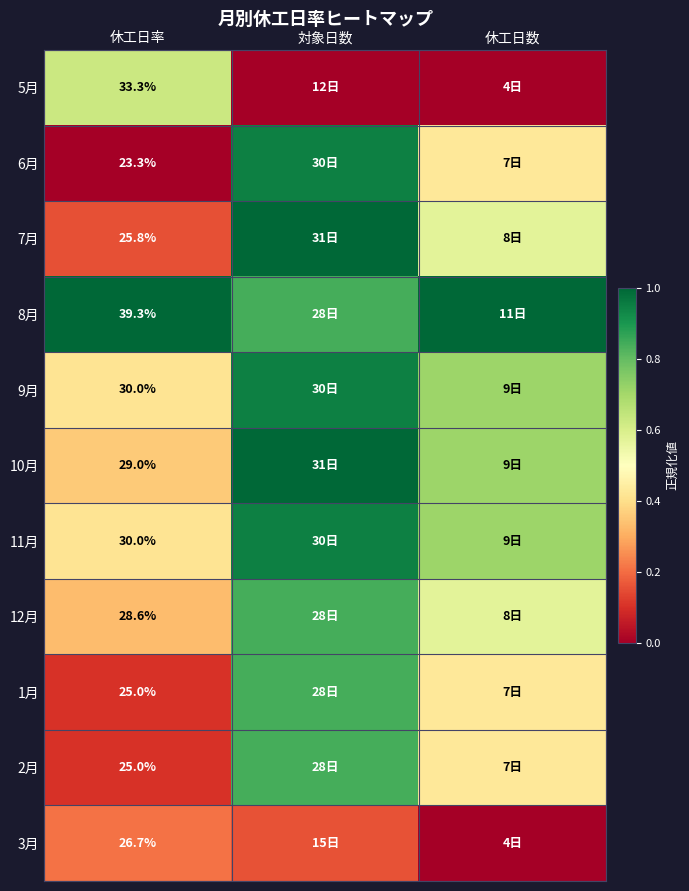

True or false: 8月 has a value of 0.8 at 対象日数.

True